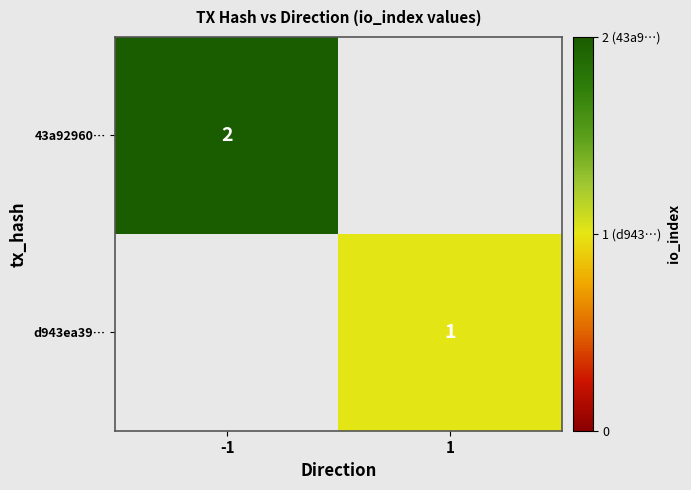

Is it true that 43a92960… equals 2 at -1?

True